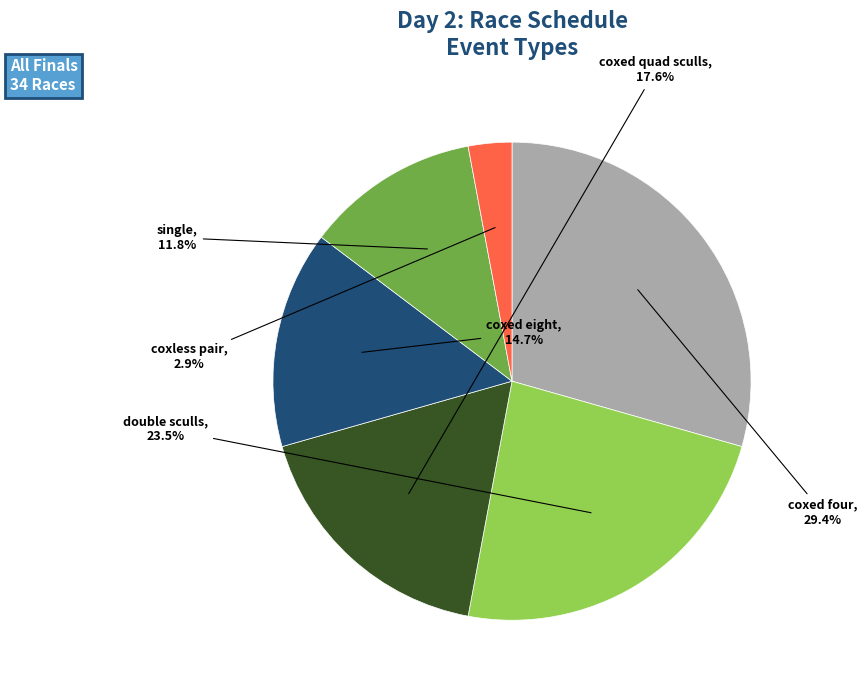

Is the sum of double sculls and single greater than half?

No